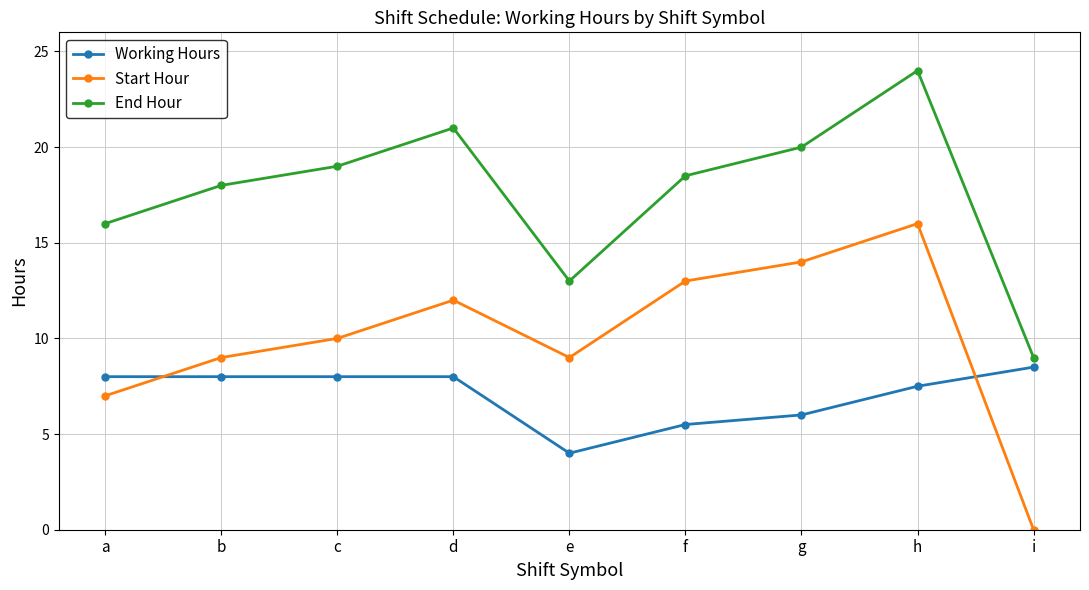

True or false: End Hour and Working Hours intersect in this chart.

False